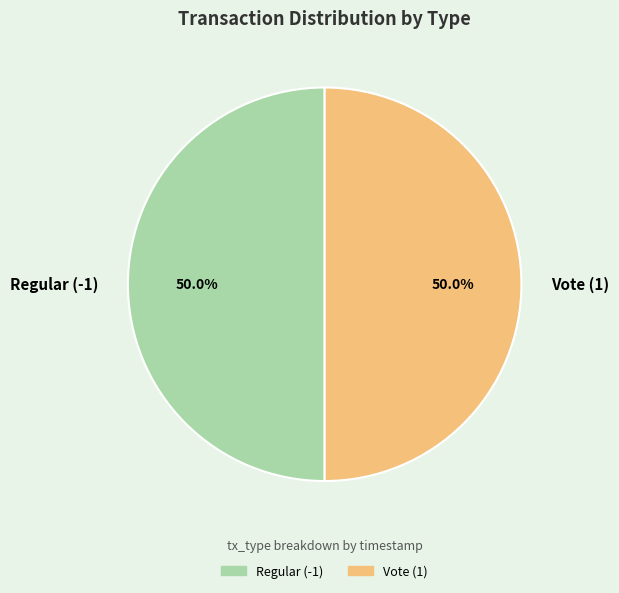

What is the ratio of the value at Vote (1) to the value at Regular (-1)?

1.0